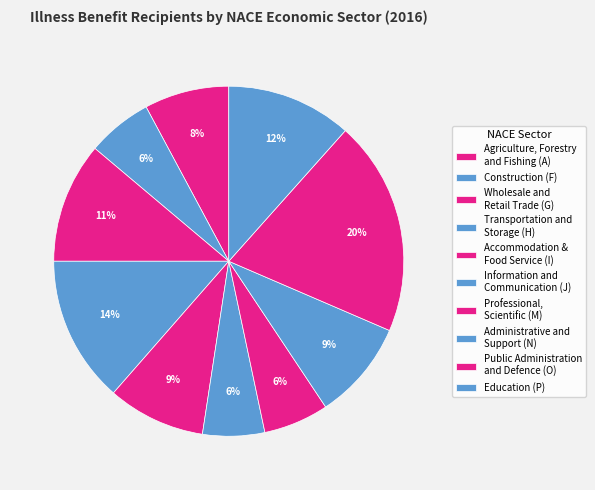

Is there a majority slice in this chart?

No